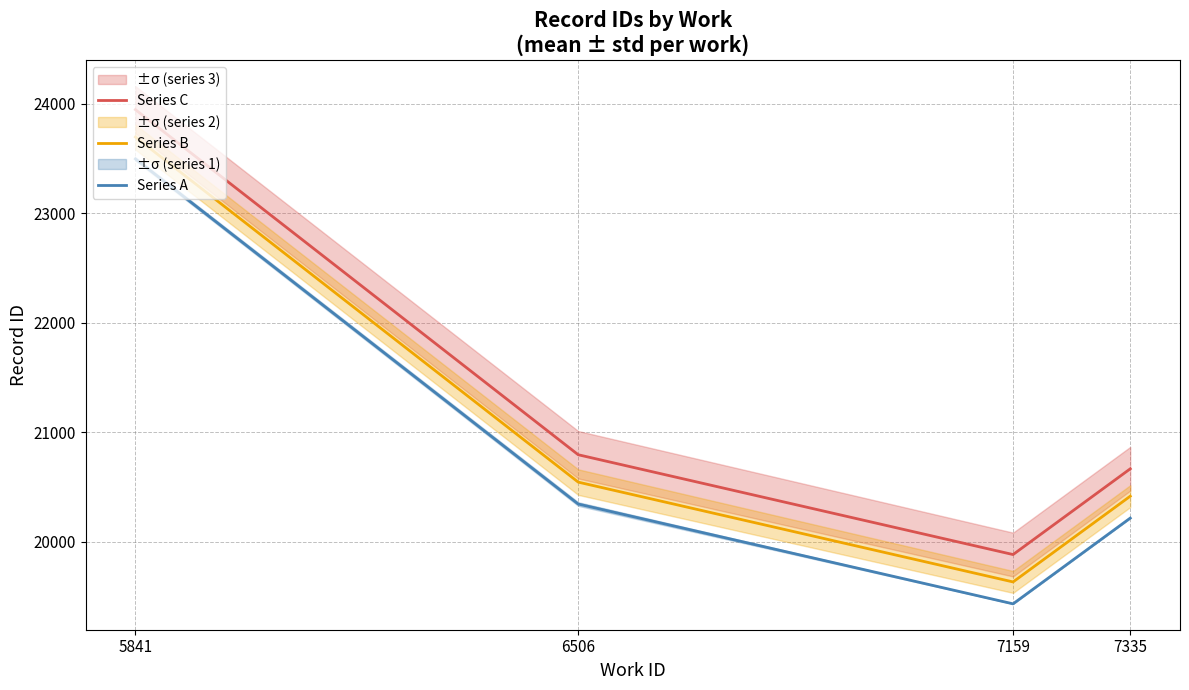

Does the chart have visible grid lines?

Yes